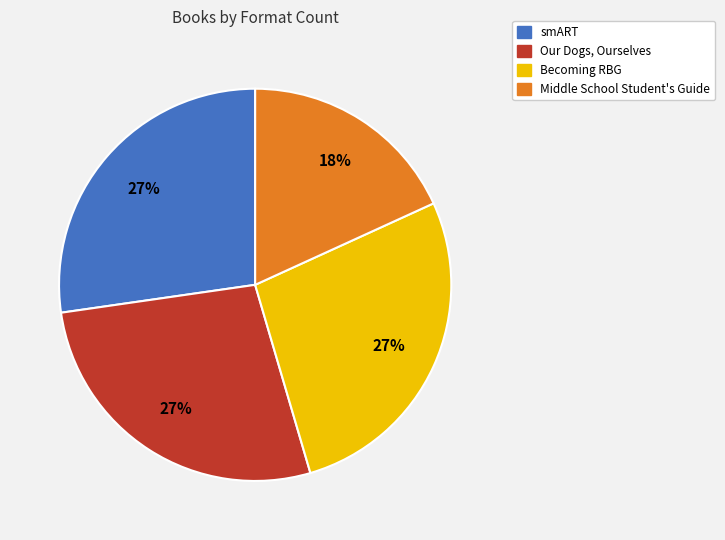

What percentage is the smART slice, to the nearest percent?

27%